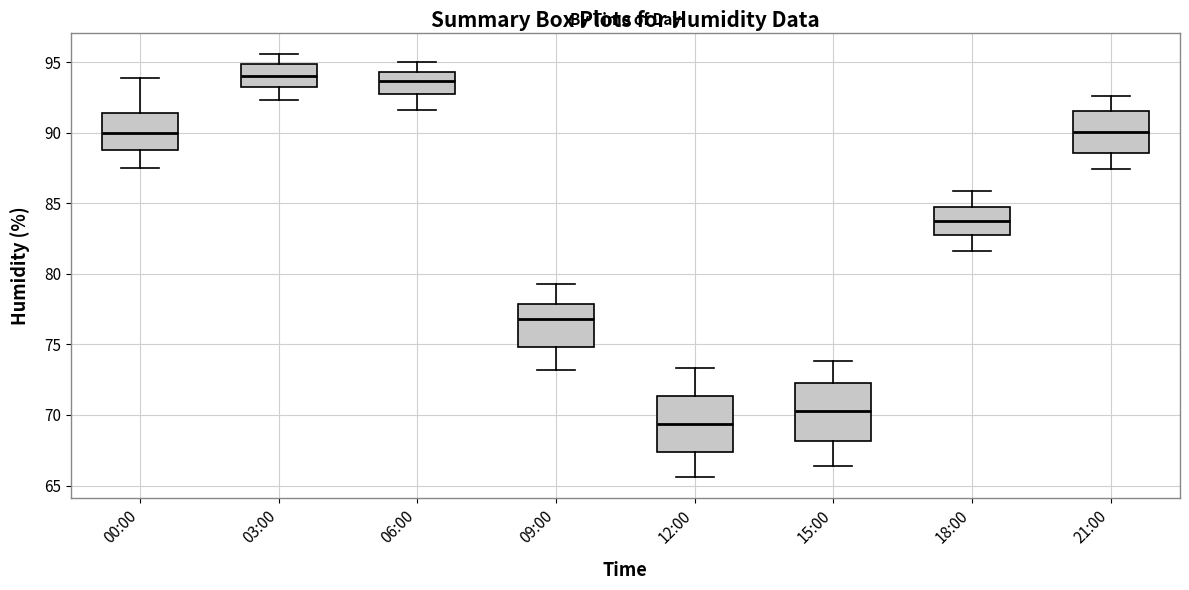

Reading left to right, read every box against the y-axis: the position of its median line, the range the box covers, and the ends of its whiskers. The values are not printed on the chart, so give them approximately, as read against the axis.

00:00: median 90.0, box 89.0 to 91.5, whiskers 87.5 to 94.0
03:00: median 94.0, box 93.0 to 95.0, whiskers 92.5 to 95.5
06:00: median 93.5, box 92.5 to 94.5, whiskers 91.5 to 95.0
09:00: median 77.0, box 75.0 to 78.0, whiskers 73.0 to 79.5
12:00: median 69.5, box 67.5 to 71.5, whiskers 65.5 to 73.5
15:00: median 70.5, box 68.0 to 72.5, whiskers 66.5 to 74.0
18:00: median 84.0, box 83.0 to 85.0, whiskers 81.5 to 86.0
21:00: median 90.0, box 88.5 to 91.5, whiskers 87.5 to 92.5